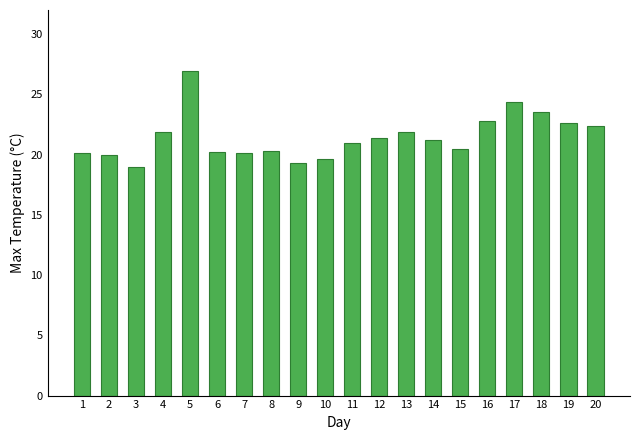

How many categories are shown in the chart?

20